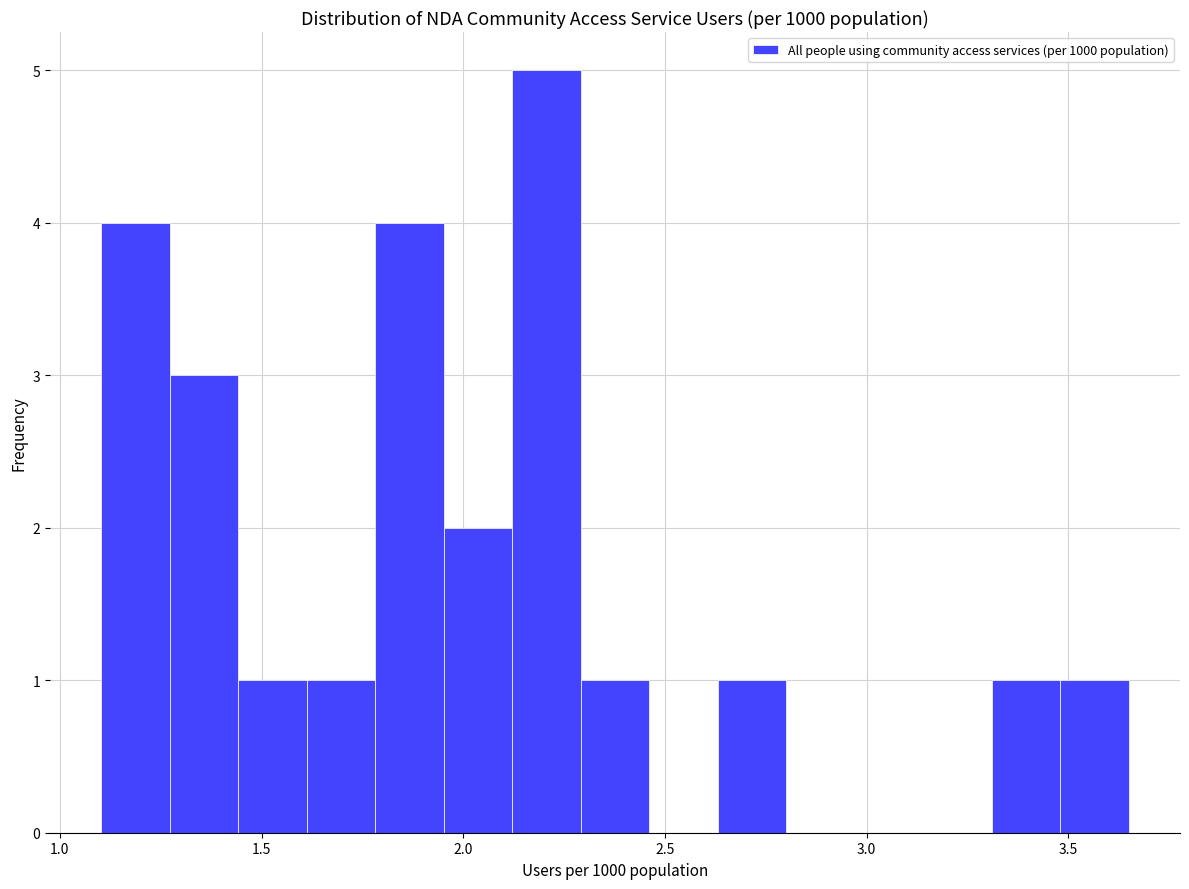

Read against the x-axis, roughly where is the centre of the tallest bar?

2.20